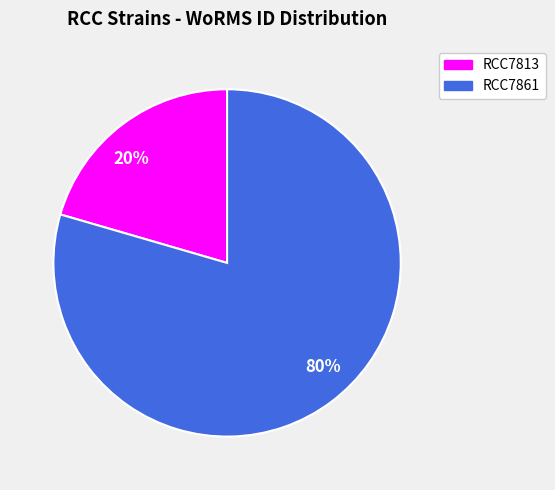

The 80% slice represents 93% of the pie. True or false?

False